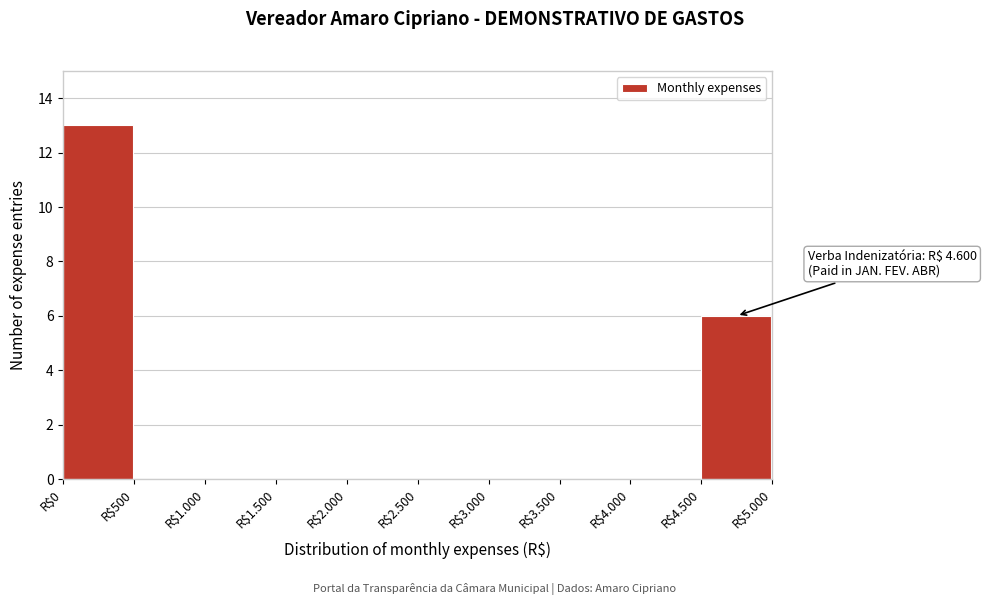

What is the maximum value shown in the chart?

13